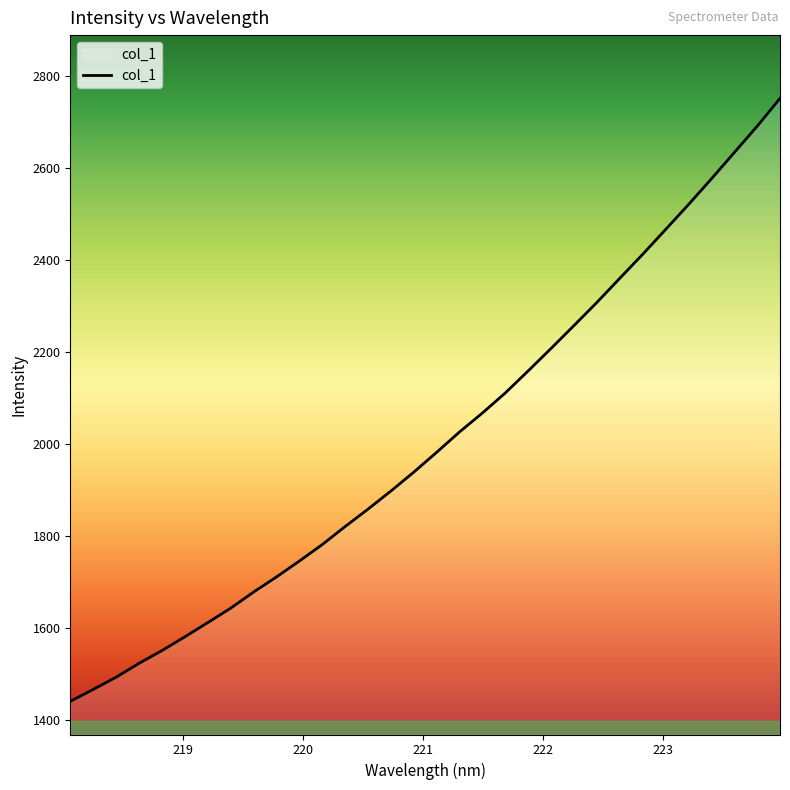

What is the smallest value displayed?

1440.0